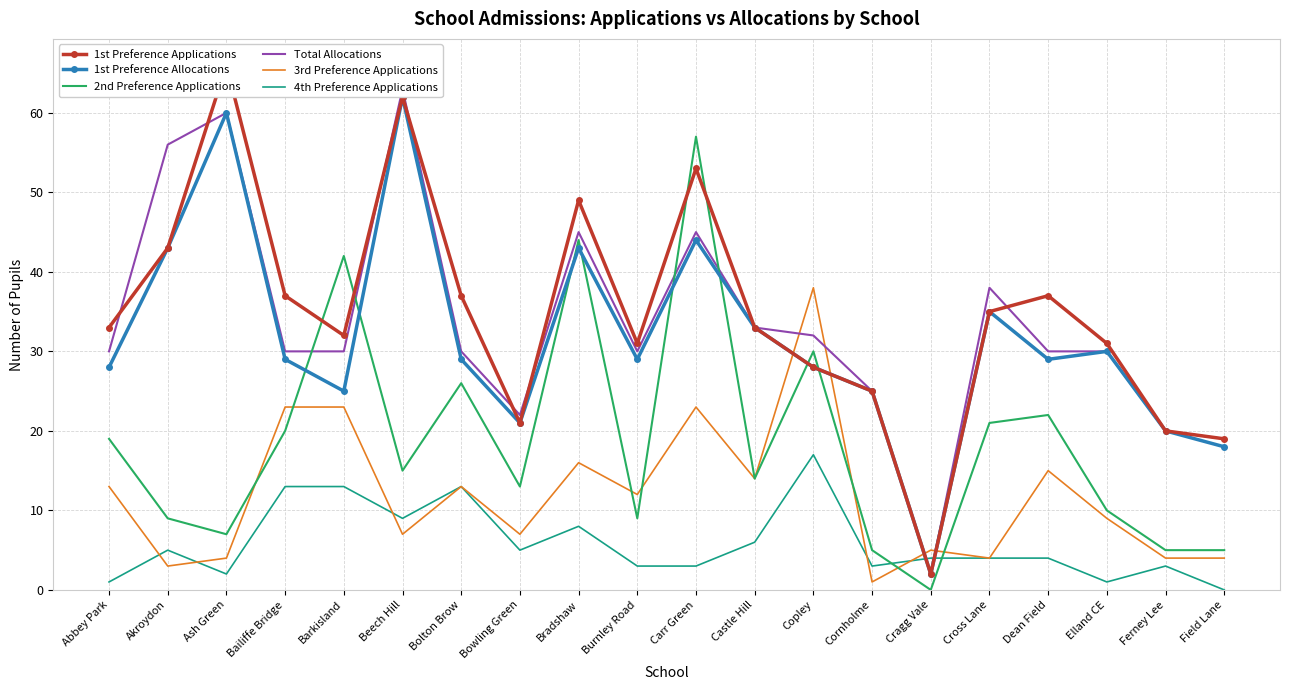

Reading left to right, what are all the values shown in this chart?

1st Preference Applications: 33	43	66	37	32	62	37	21	49	31	53	33	28	25	2	35	37	31	20	19
1st Preference Allocations: 28	43	60	29	25	62	29	21	43	29	44	33	28	25	2	35	29	30	20	18
2nd Preference Applications: 19	9	7	20	42	15	26	13	44	9	57	14	30	5	0	21	22	10	5	5
Total Allocations: 30	56	60	30	30	63	30	22	45	30	45	33	32	25	2	38	30	30	20	19
3rd Preference Applications: 13	3	4	23	23	7	13	7	16	12	23	14	38	1	5	4	15	9	4	4
4th Preference Applications: 1	5	2	13	13	9	13	5	8	3	3	6	17	3	4	4	4	1	3	0